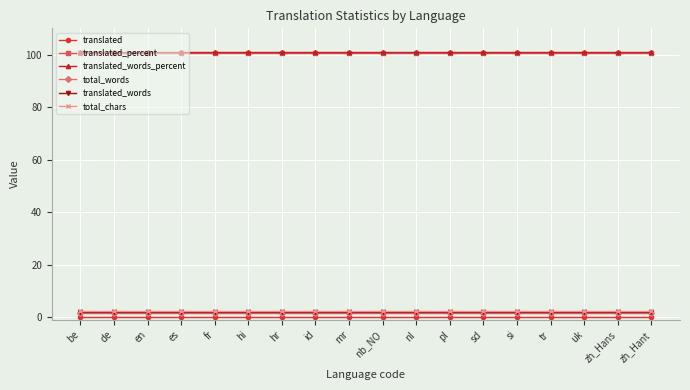

The value of translated_percent at id is 100.5. True or false?

True